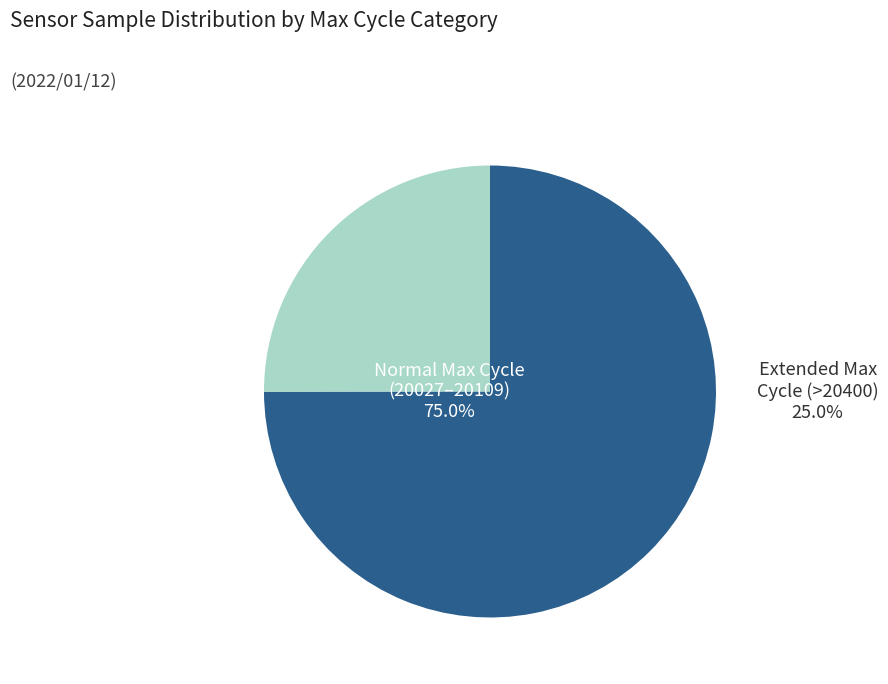

Approximately how many times larger is the value at 20049 compared to 20038?

1.0